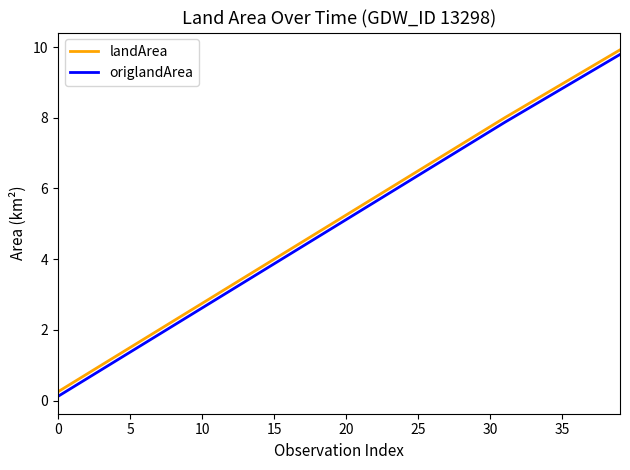

True or false: origlandArea and landArea intersect in this chart.

False